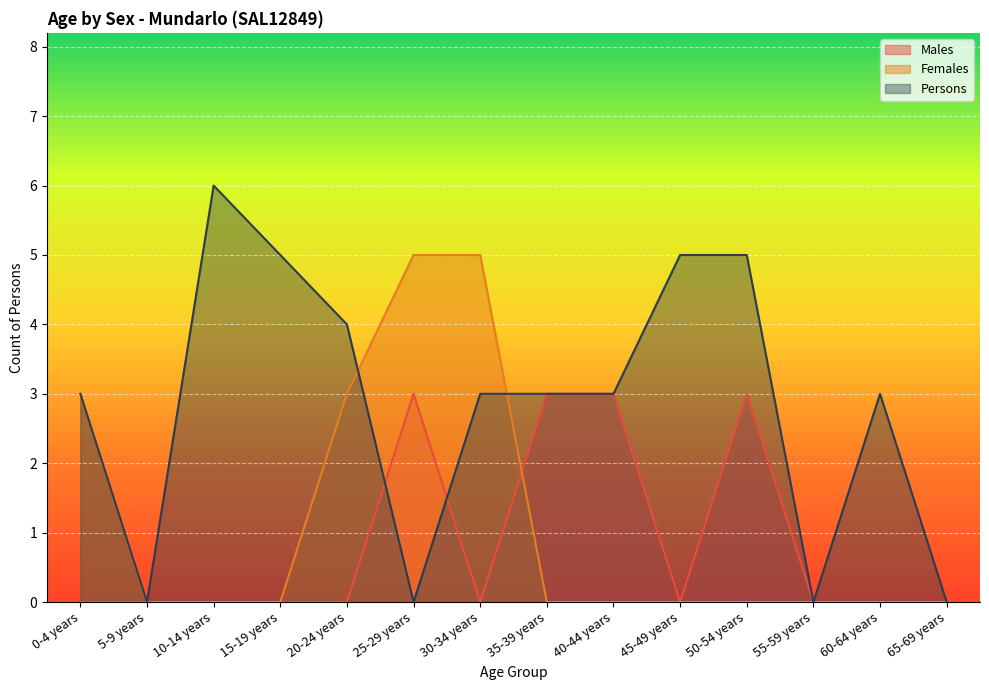

True or false: Females has a value of 0 at 55-59 years.

True